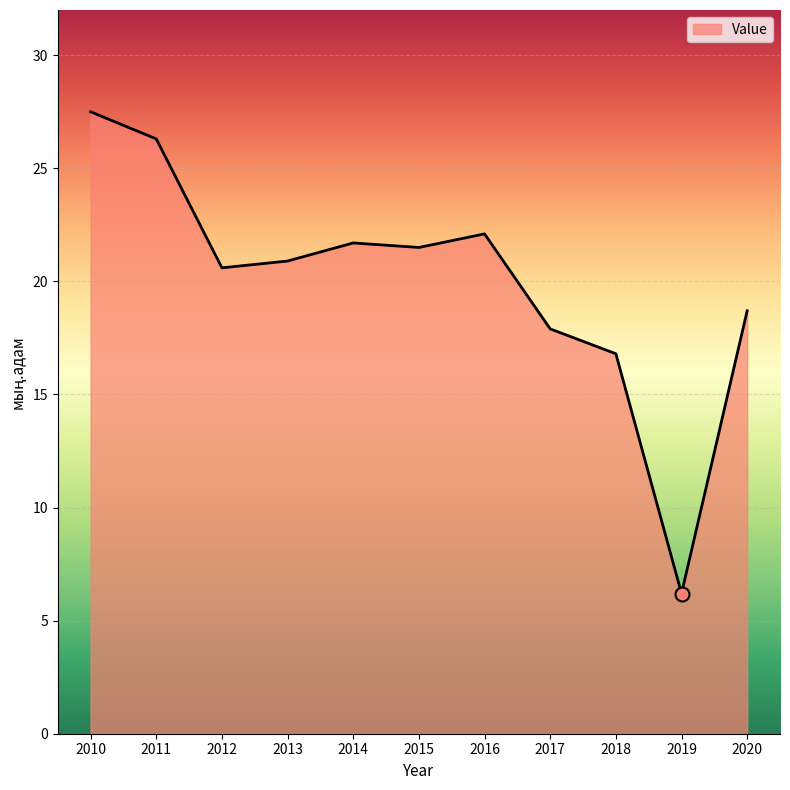

Count the number of categories in the chart.

11